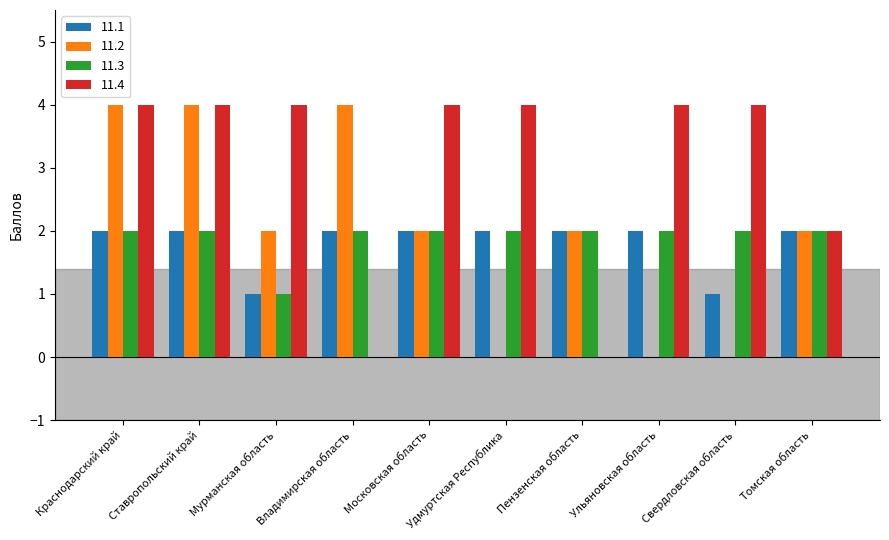

How many data points does each series have?

10